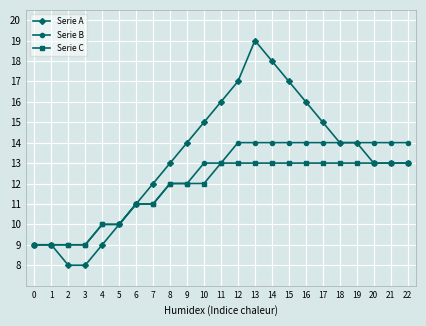

At which category is the sum across all series the highest?

13